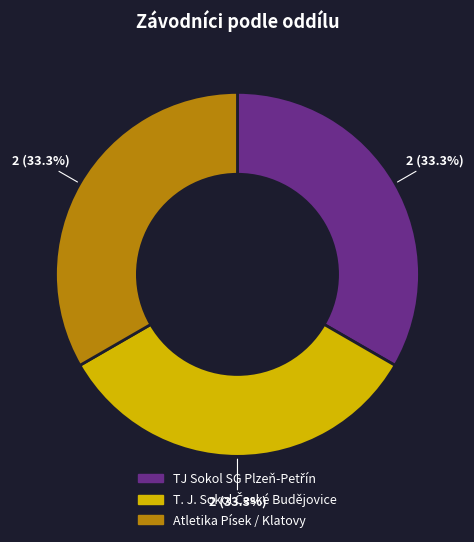

Is there a majority slice in this chart?

No